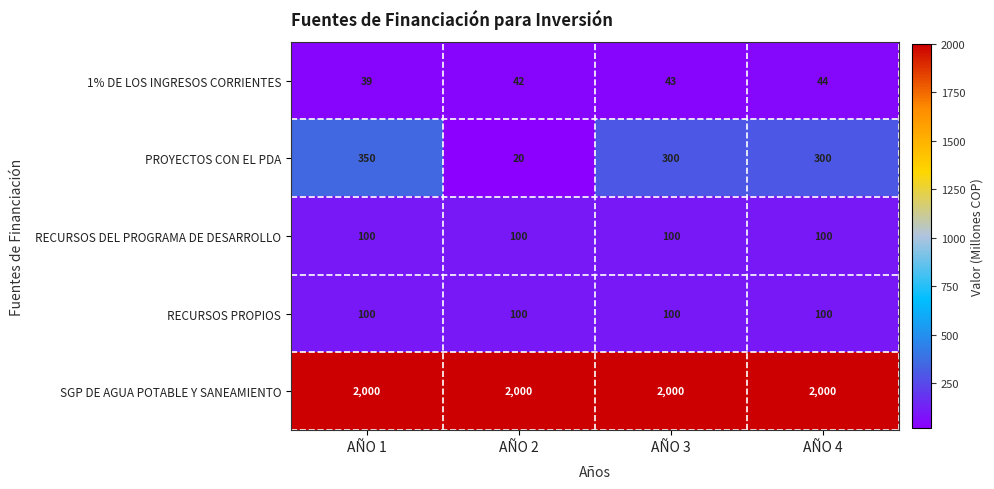

Which series changed the most between AÑO 2 and AÑO 3?

PROYECTOS CON EL PDA